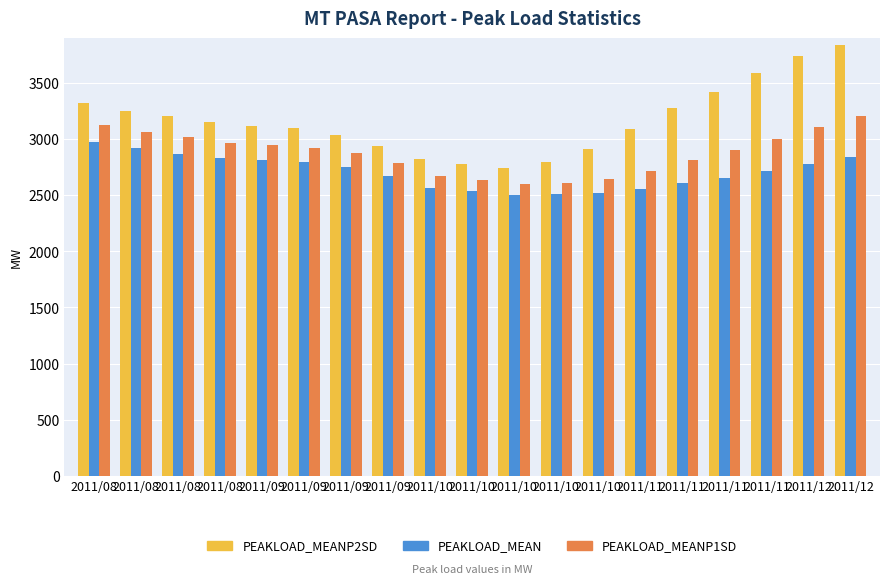

How many values in the PEAKLOAD_MEAN series are below 2718?

9